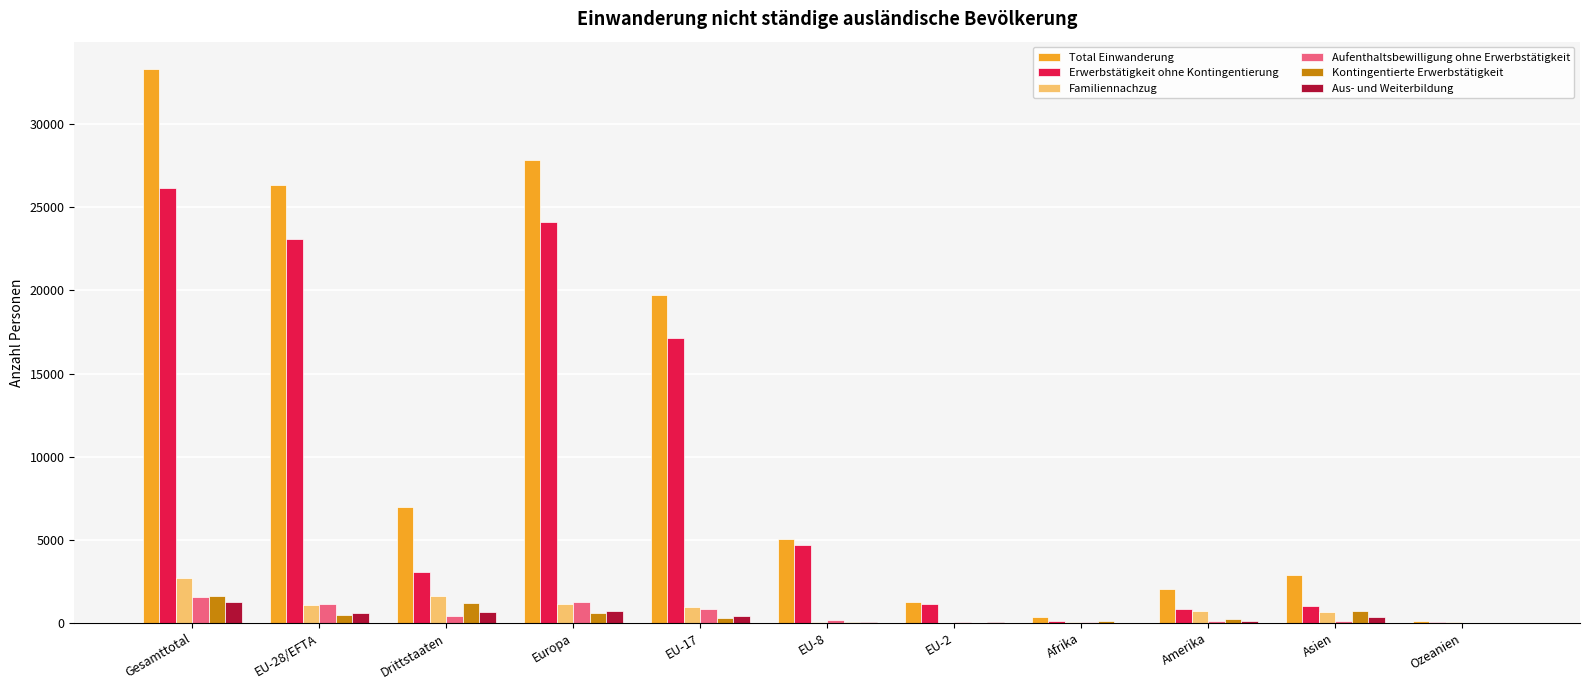

Which series has the largest total across all categories?

Total Einwanderung